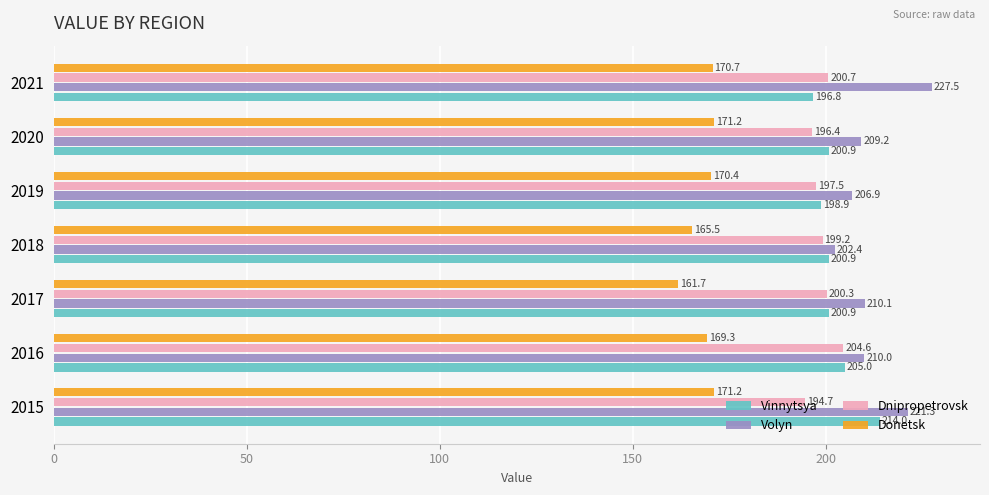

How many values in the Dnipropetrovsk series exceed 199?

4